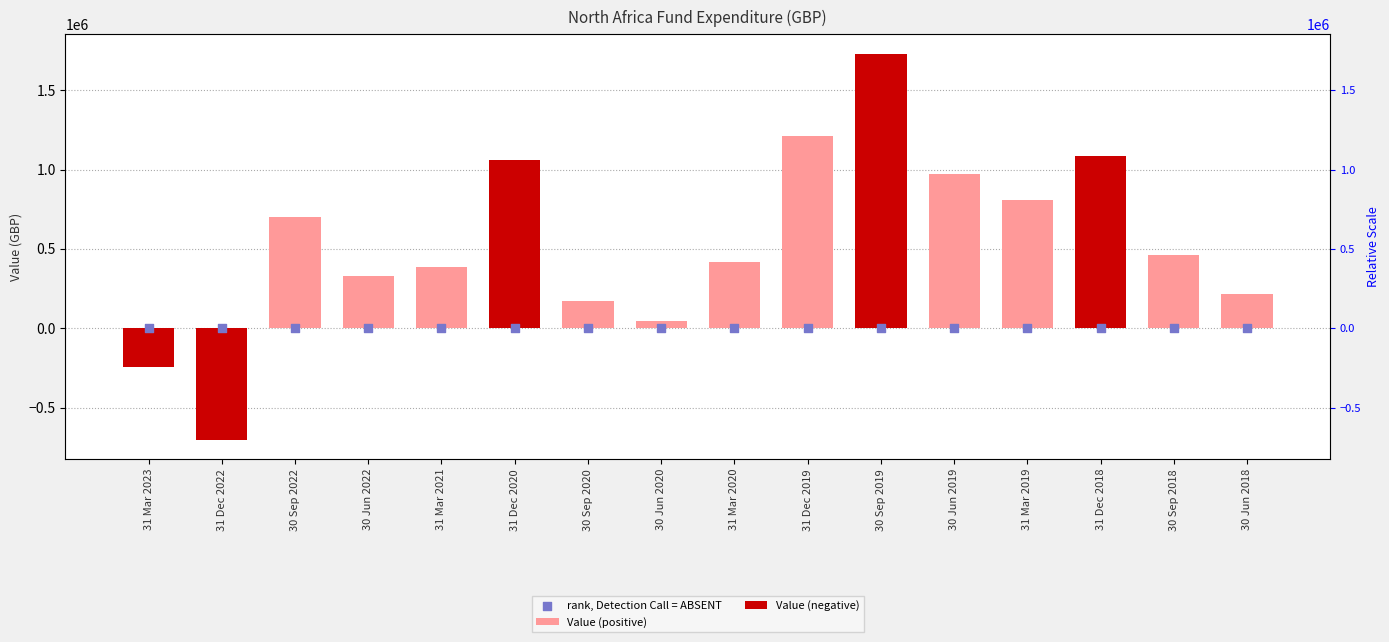

At which category is the sum across all series the highest?

30 Sep 2019